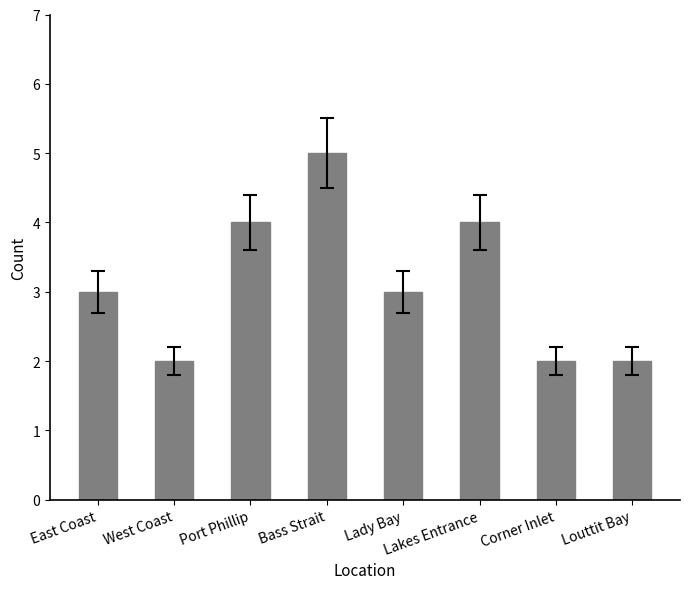

Count the number of data series in this chart.

1